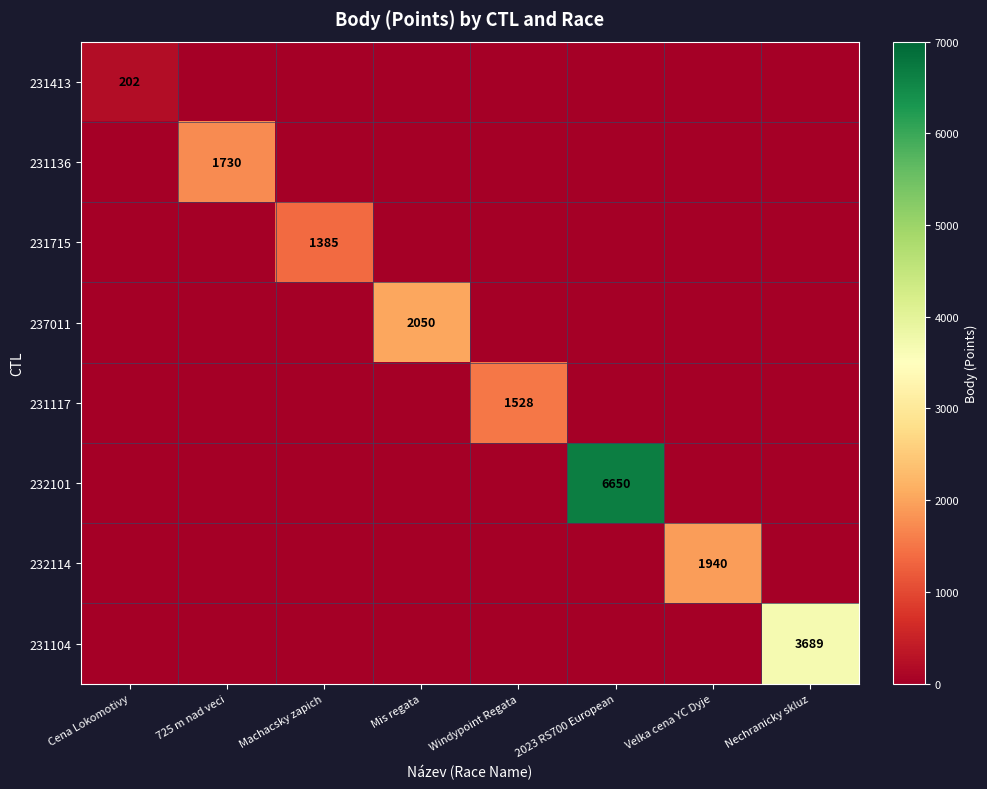

True or false: 232114 has a value of 712 at Velka cena YC Dyje.

False